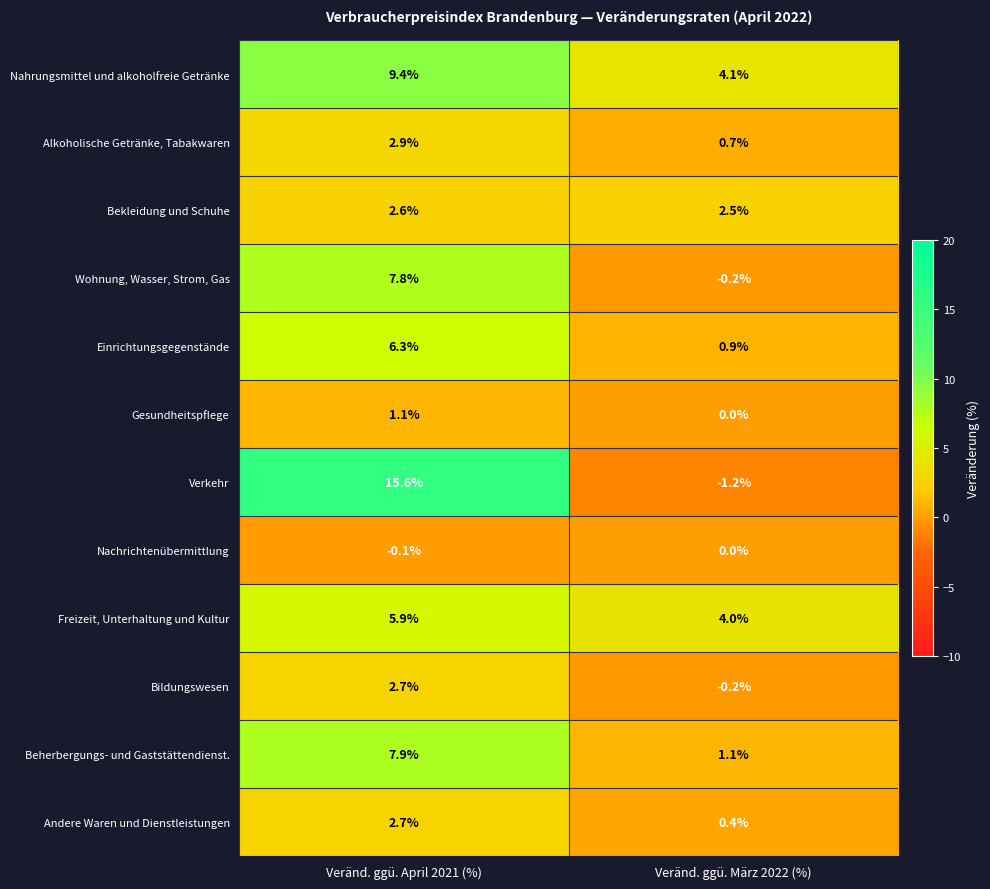

What is the total value across all series at Veränd. ggü. März 2022 (%)?

12.1